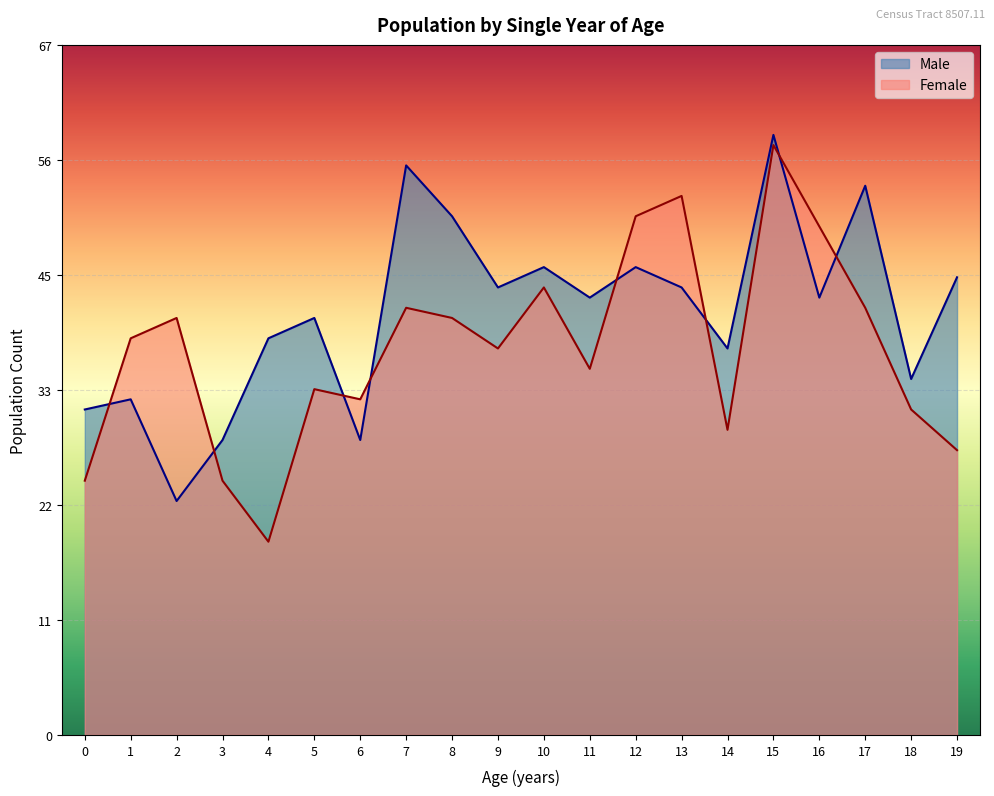

List the labels in order of Male value, smallest first.

2, 3, 6, 0, 1, 18, 14, 4, 5, 11, 16, 9, 13, 19, 10, 12, 8, 17, 7, 15